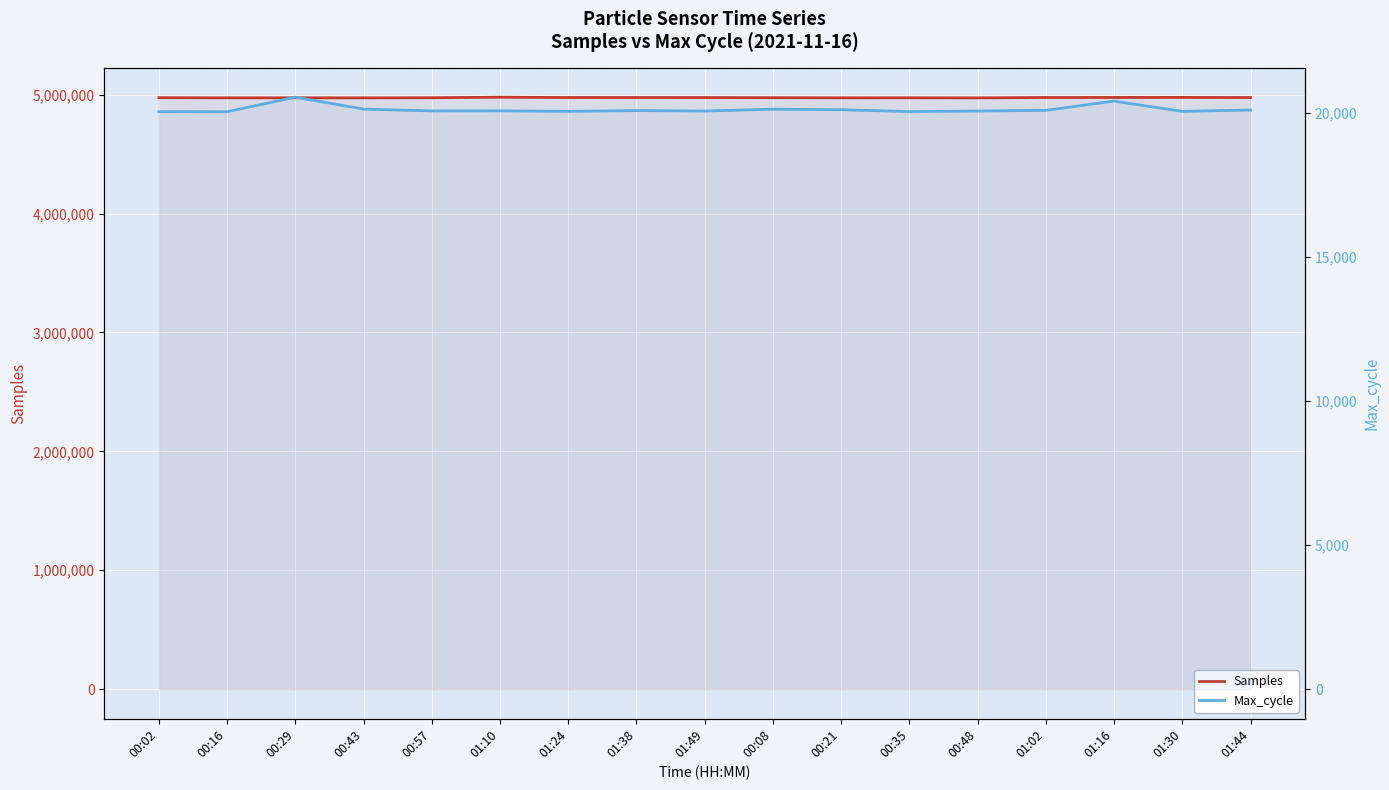

What is the average value of the Max_cycle series?

20133